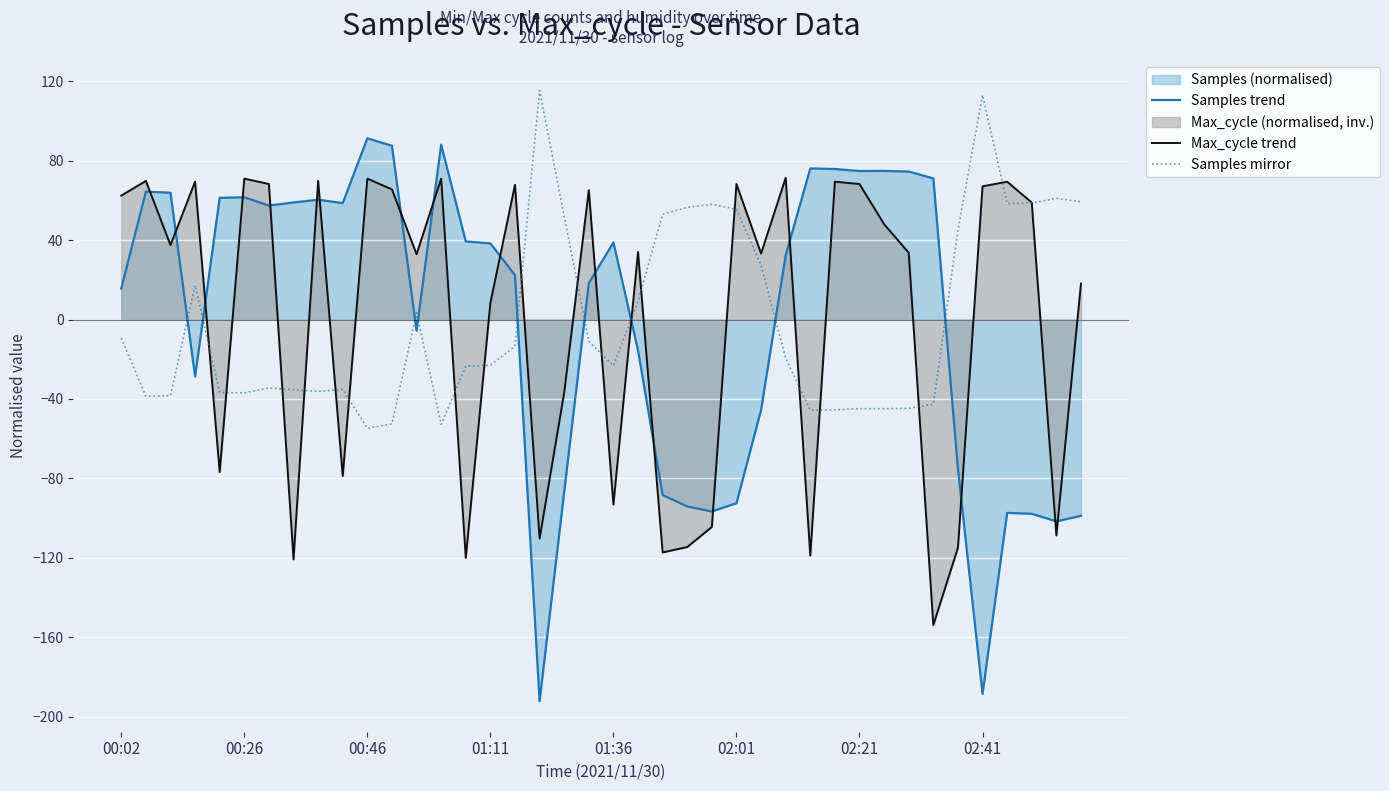

True or false: Samples trend and Max_cycle trend cross at least once.

True